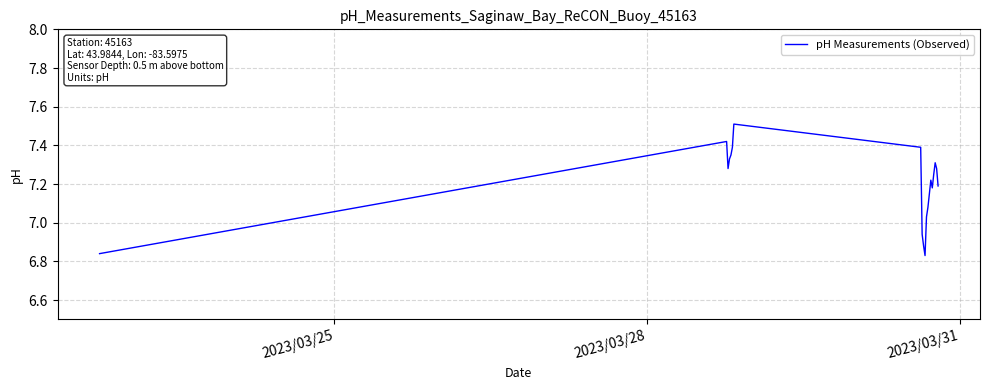

What is the difference between the maximum and minimum values?

0.7